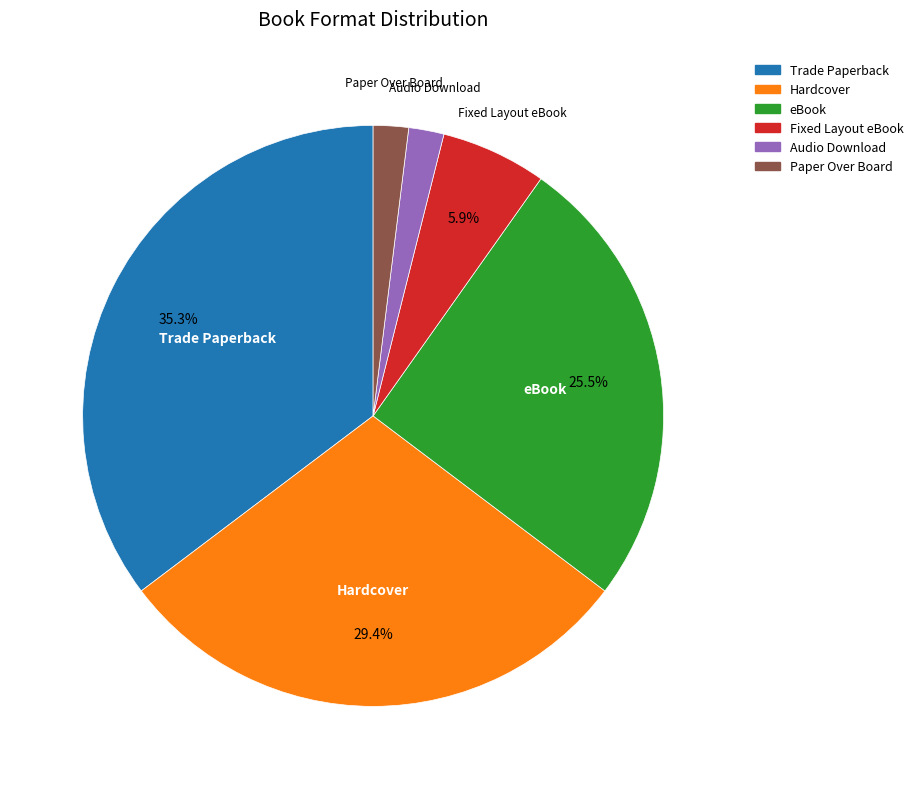

What is the ratio of the value at eBook to the value at Fixed Layout eBook?

4.3